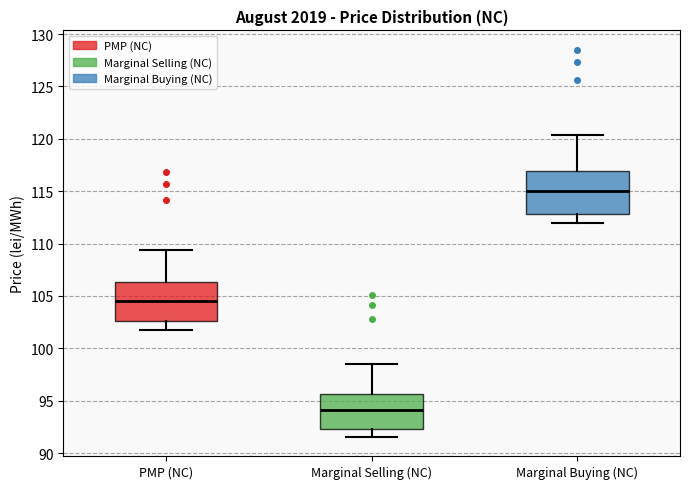

Reading left to right, read every box against the y-axis: the position of its median line, the range the box covers, and the ends of its whiskers. The values are not printed on the chart, so give them approximately, as read against the axis.

PMP (NC): median 104.5, box 102.5 to 106.5, whiskers 102.0 to 109.5
Marginal Selling (NC): median 94.0, box 92.5 to 95.5, whiskers 91.5 to 98.5
Marginal Buying (NC): median 115.0, box 113.0 to 117.0, whiskers 112.0 to 120.5